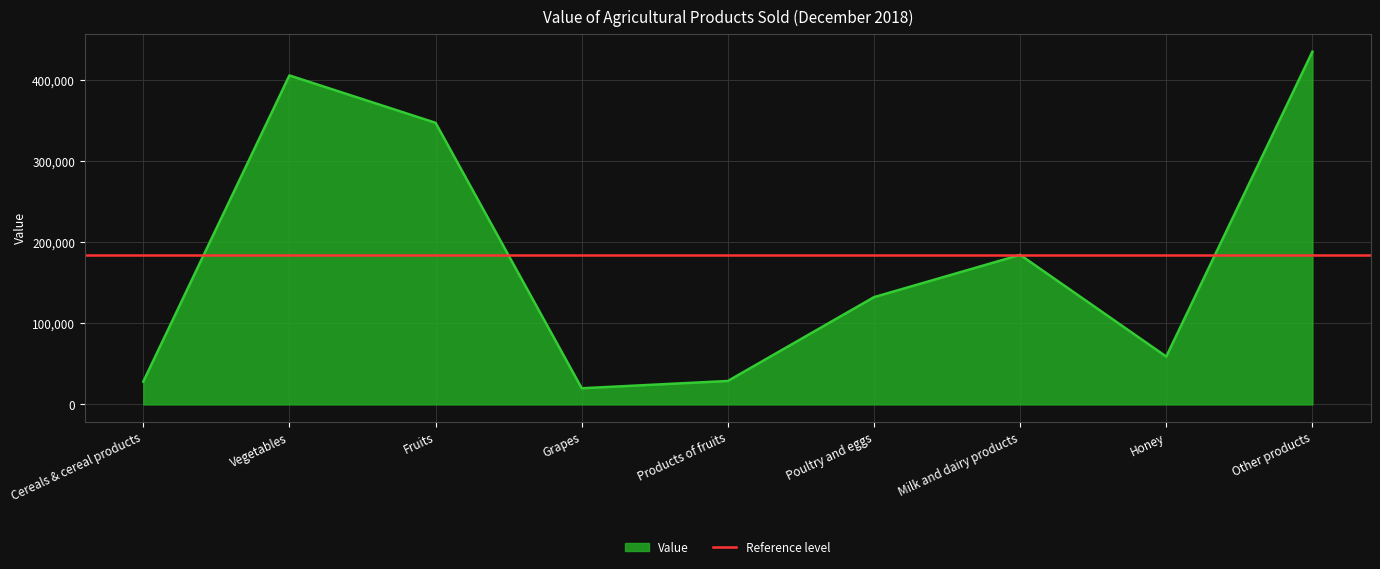

Where does the data first go above 132396?

Vegetables